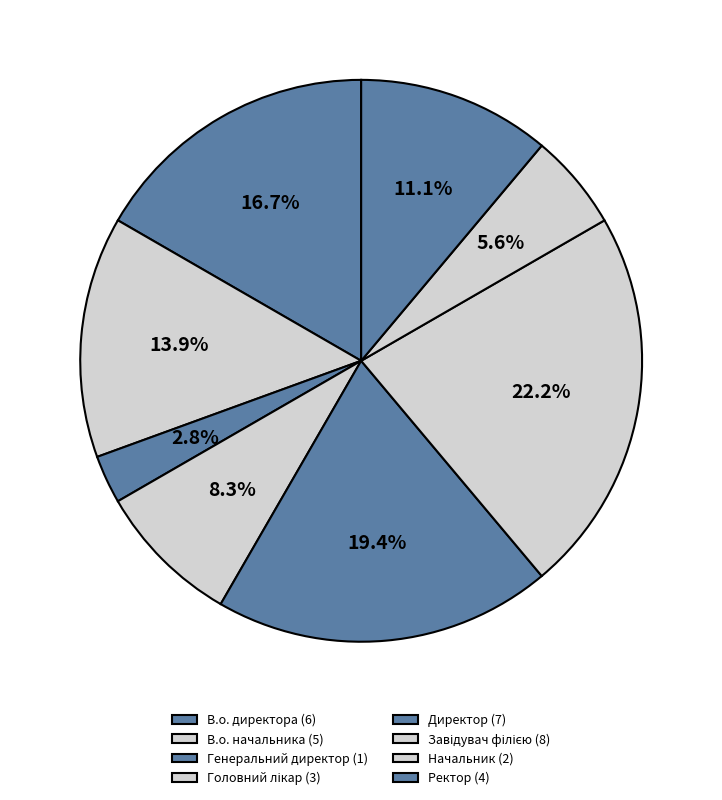

To the nearest percent, what is the difference between the Ректор and Генеральний директор slice percentages?

8%